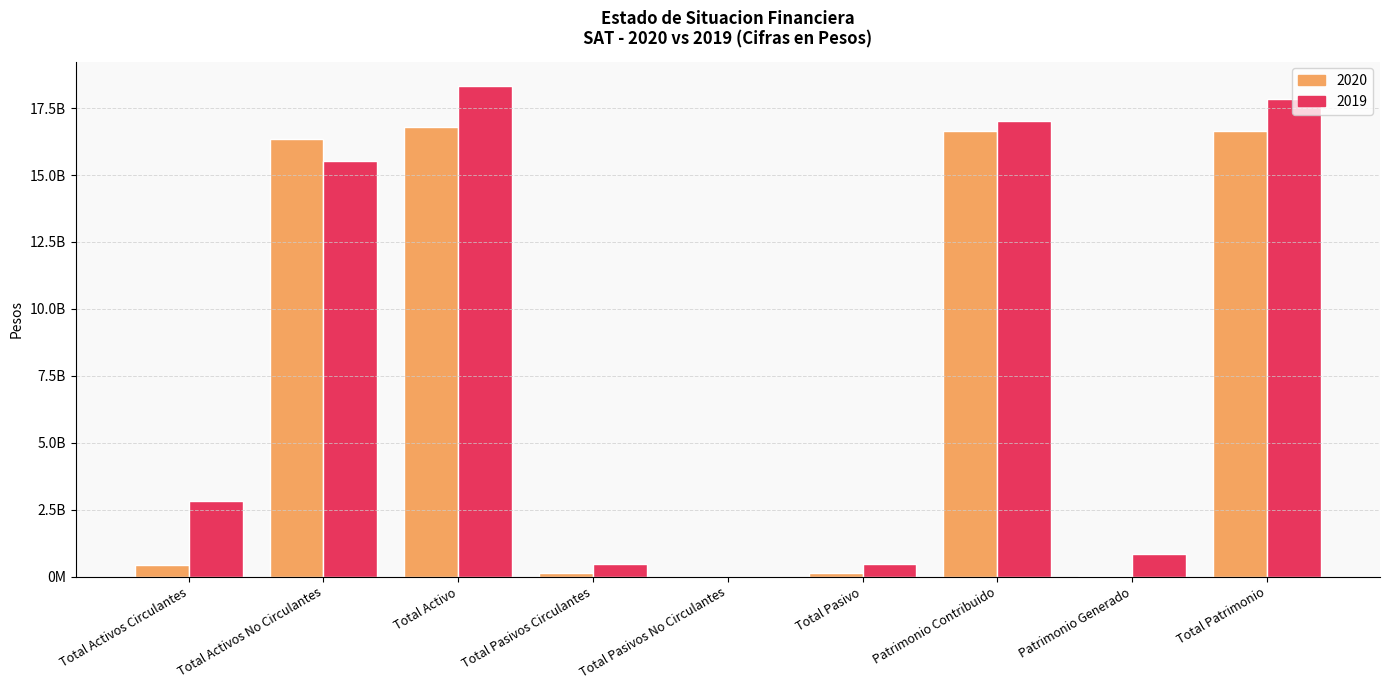

Reading left to right, list all the values displayed in this chart.

2020: Total Activos Circulantes=424942453.0	Total Activos No Circulantes=16352522428.2	Total Activo=16777464881.2	Total Pasivos Circulantes=117368381.0	Total Pasivos No Circulantes=0.0	Total Pasivo=117368381.0	Patrimonio Contribuido=16653643473.0	Patrimonio Generado=6453027.0	Total Patrimonio=16660096500.0
2019: Total Activos Circulantes=2804593712.0	Total Activos No Circulantes=15521108430.2	Total Activo=18325702142.2	Total Pasivos Circulantes=476782727.0	Total Pasivos No Circulantes=0.0	Total Pasivo=476782727.0	Patrimonio Contribuido=17002424149.0	Patrimonio Generado=846495266.0	Total Patrimonio=17848919415.0